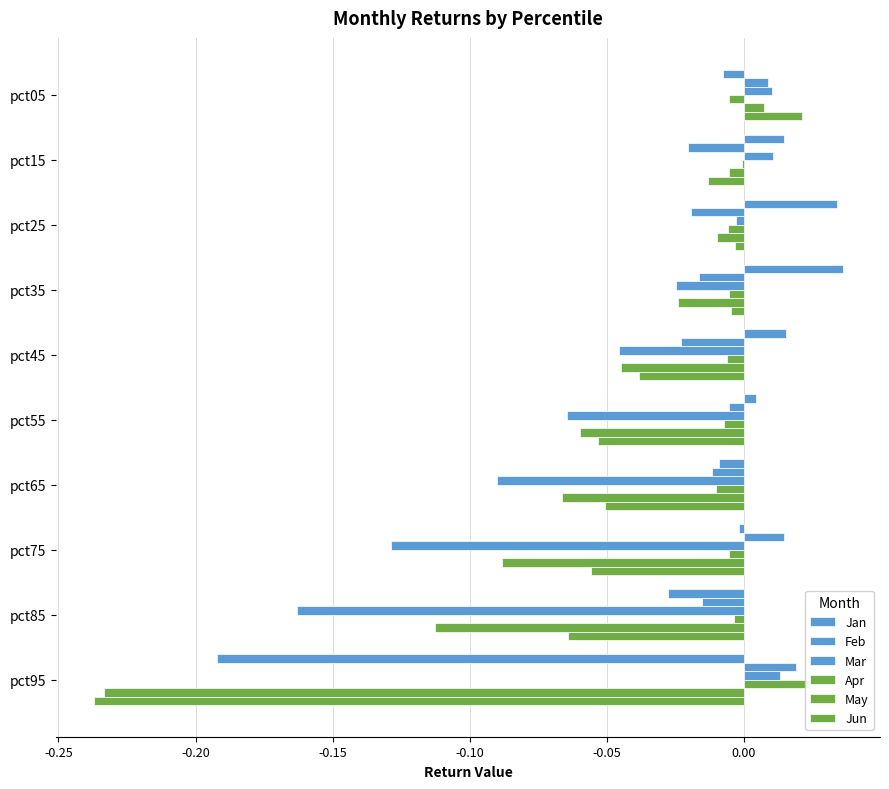

What are all the series names shown in the legend?

Jan, Feb, Mar, Apr, May, Jun